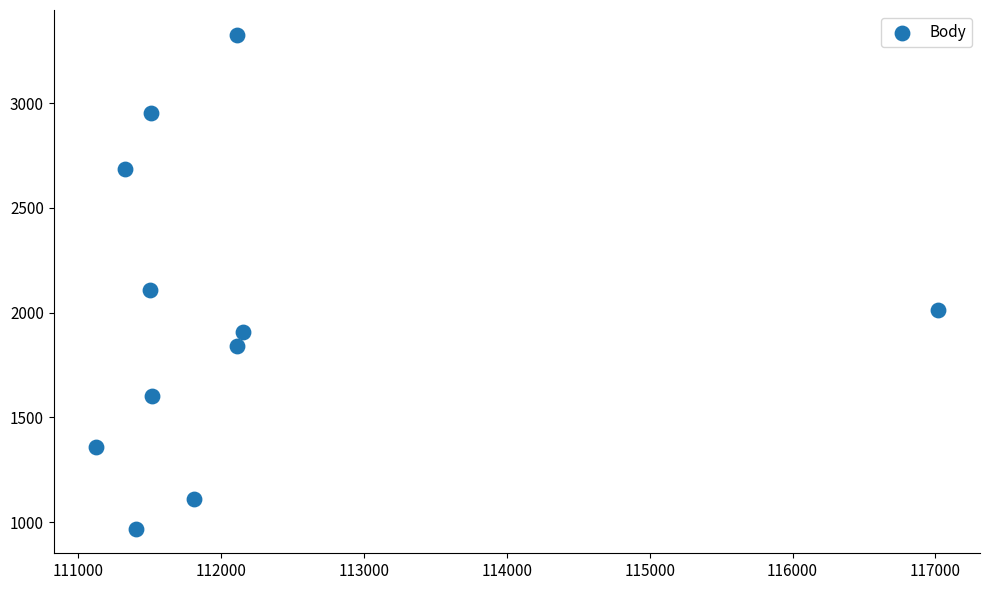

What is the average Y value?

1987